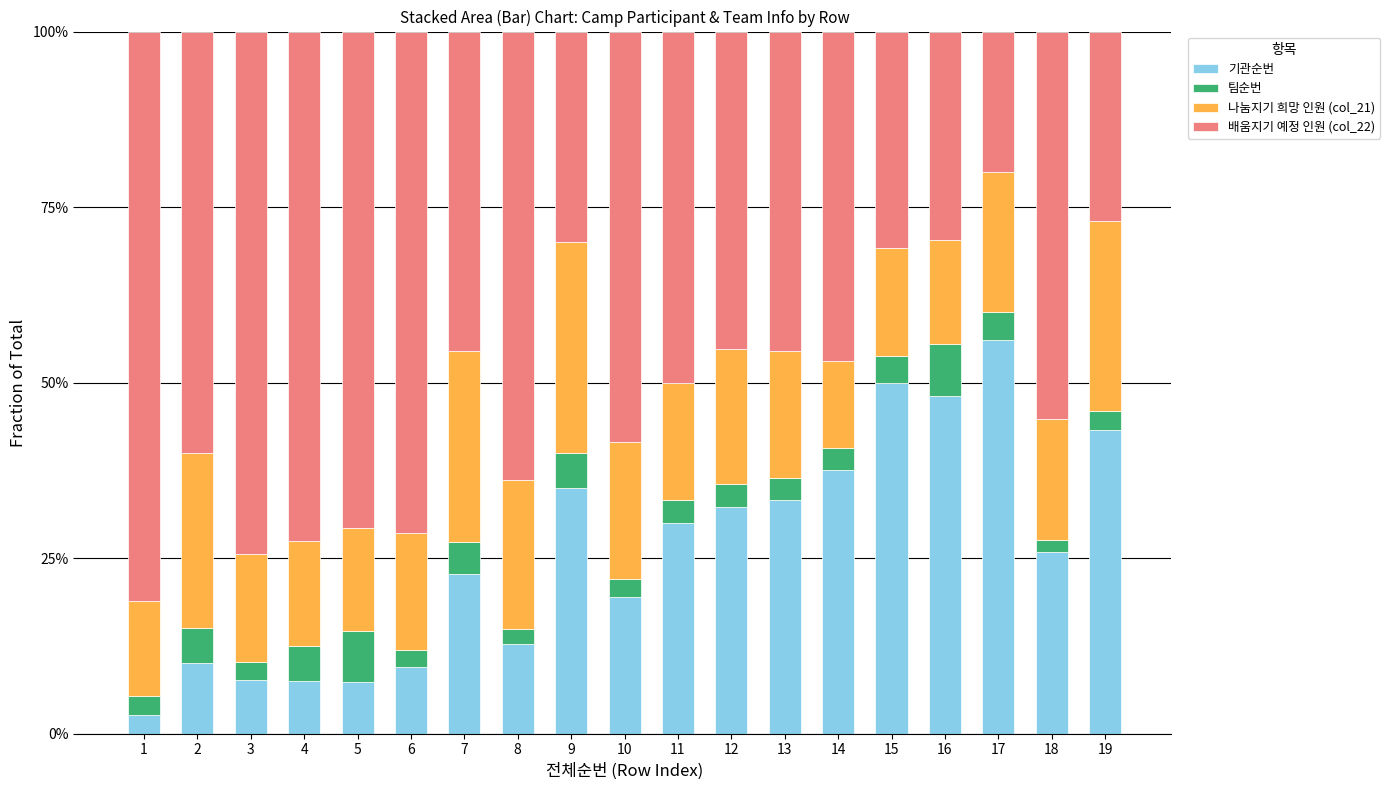

What is the total value across all series at 4?

100.0